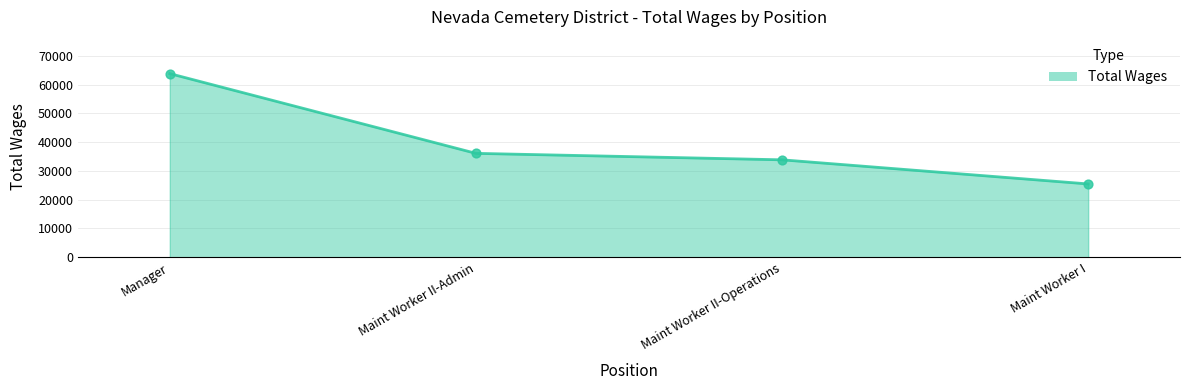

What is the ratio of the value at Maint Worker I to the value at Manager?

0.4